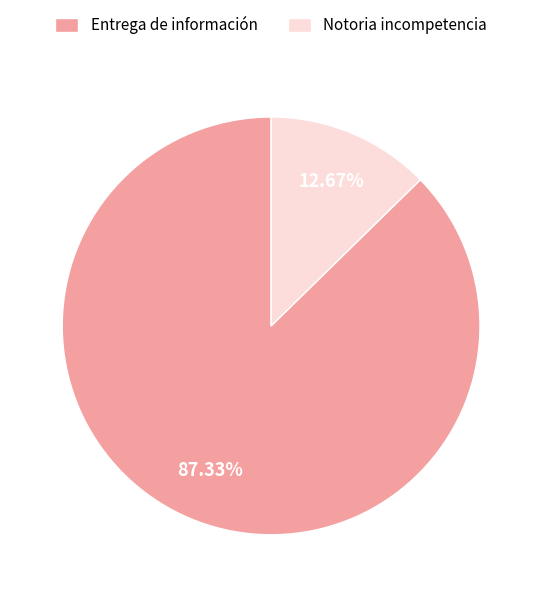

Which slice is the largest?

Entrega de información